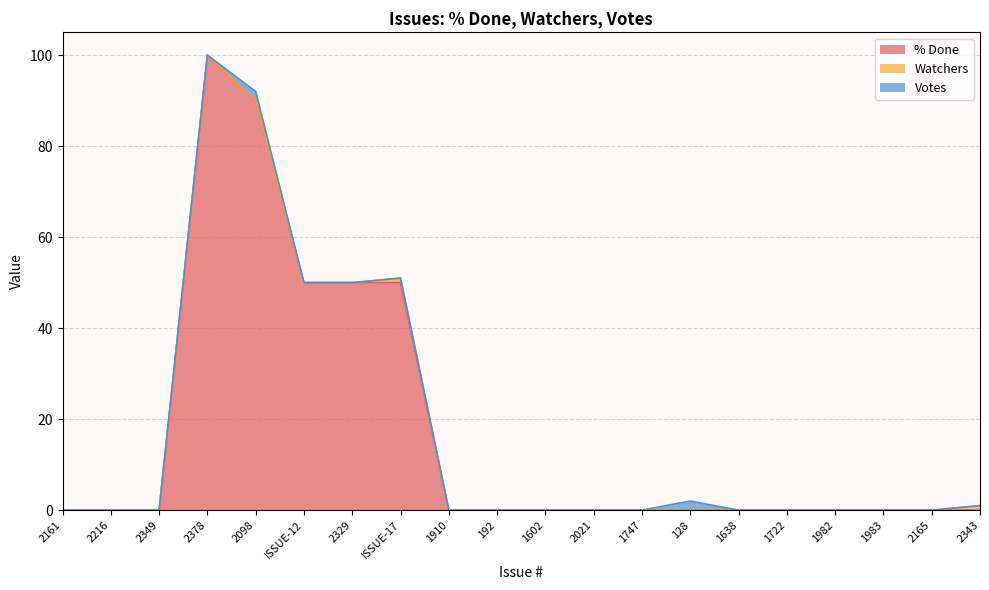

List the series in order of their peak value, highest first.

% Done, Votes, Watchers